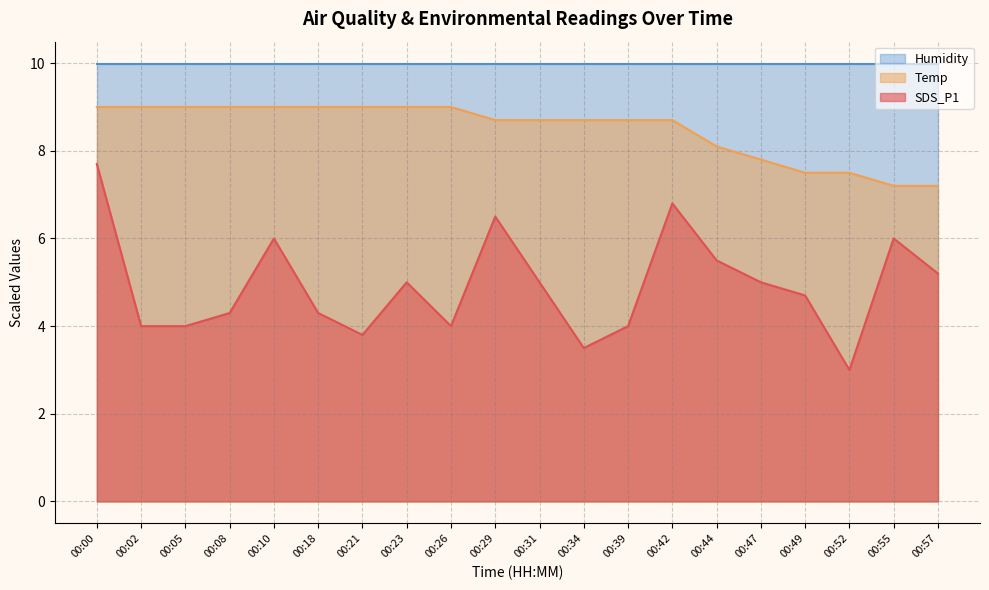

At which category does SDS_P1 reach its first local valley?

00:21